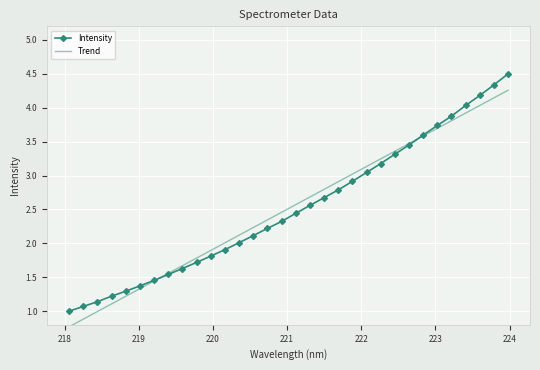

What is the minimum value shown in the chart?

0.8